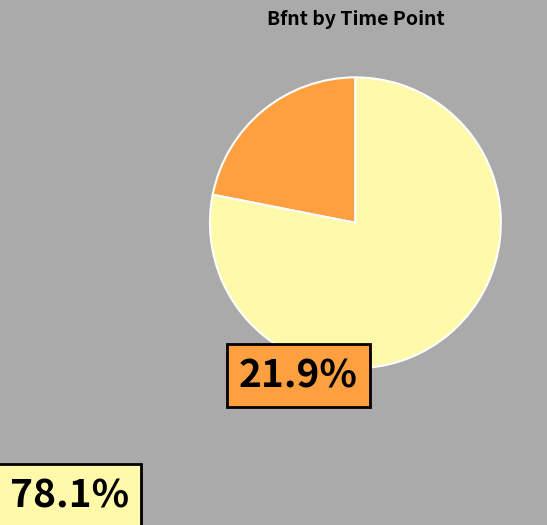

Is there a majority slice in this chart?

Yes